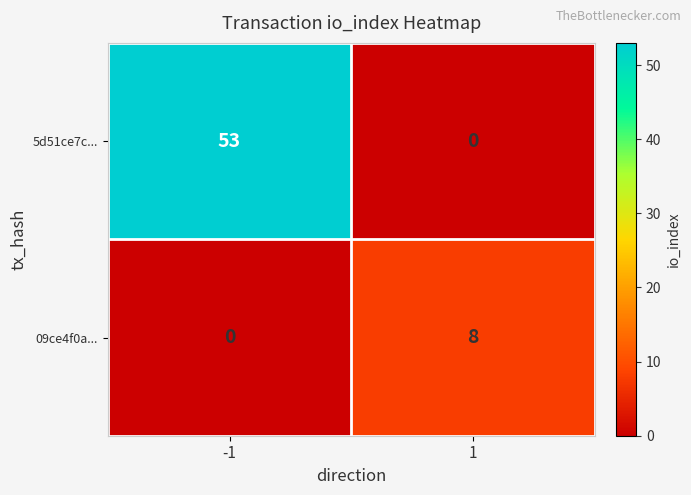

What is the sum of all 09ce4f0a... values?

8